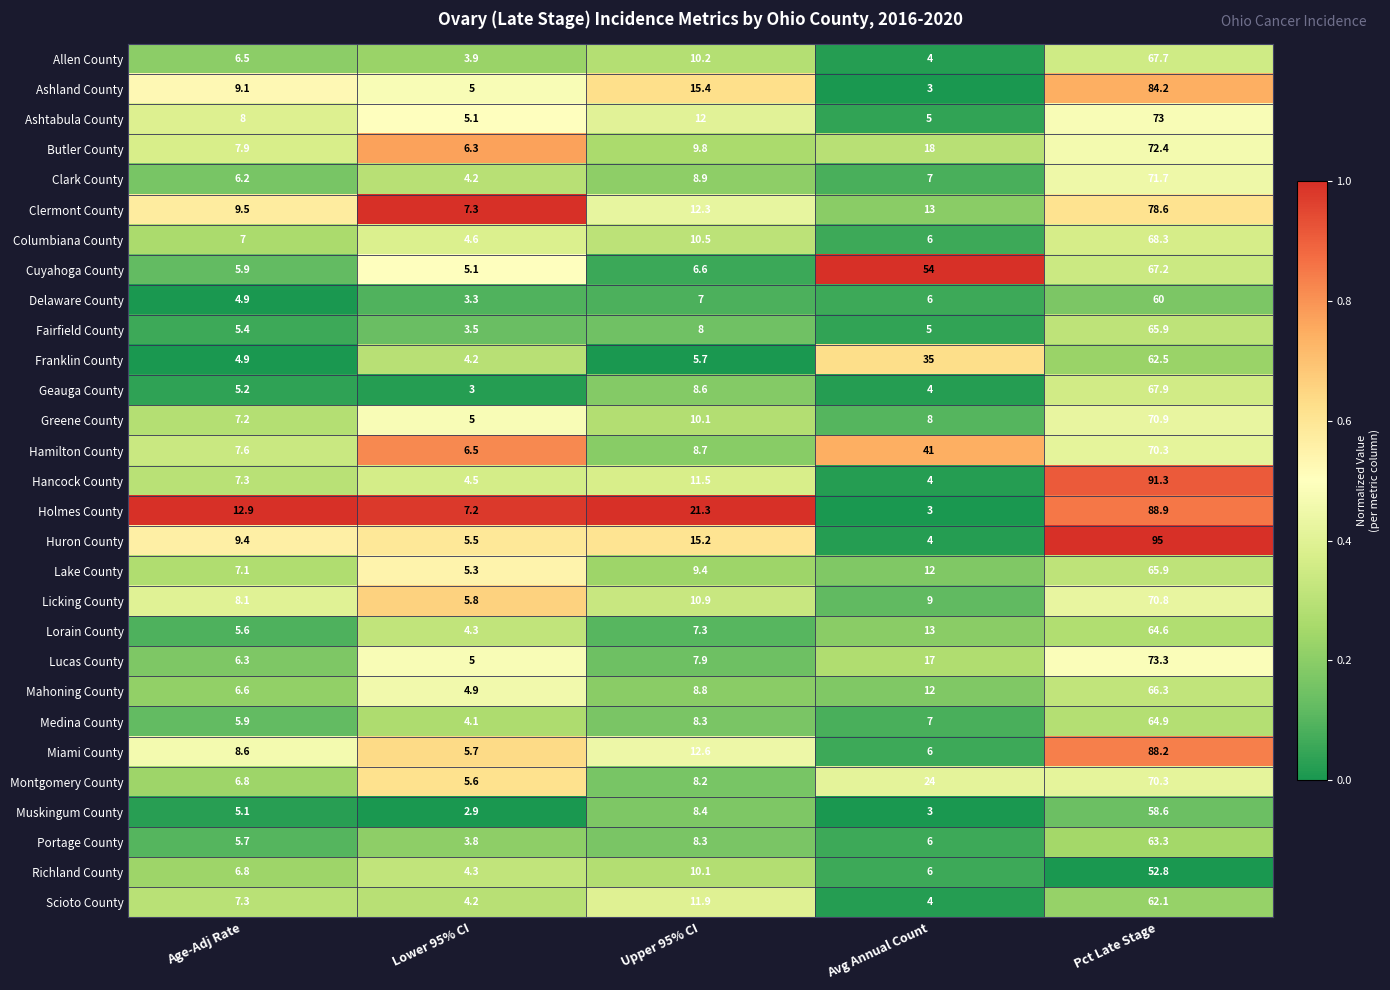

At how many categories does at least one series exceed 17?

3